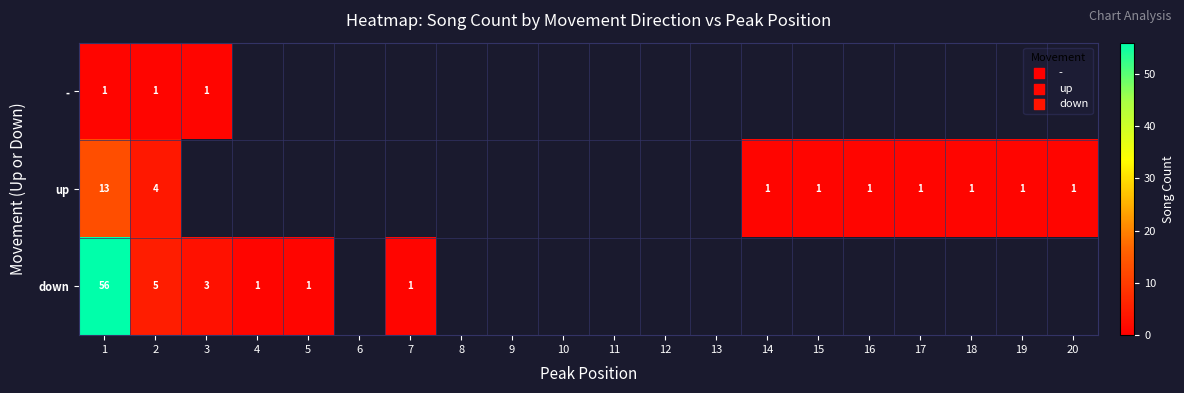

At which category does the chart reach its minimum across all series?

1